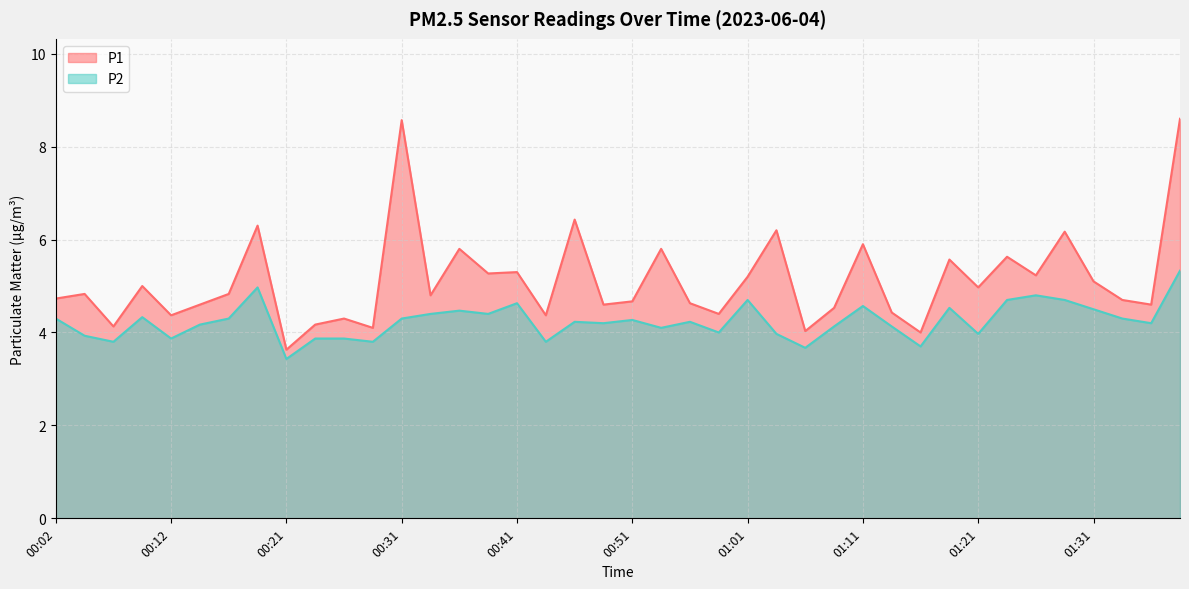

Which category has the highest value across all series?

01:38